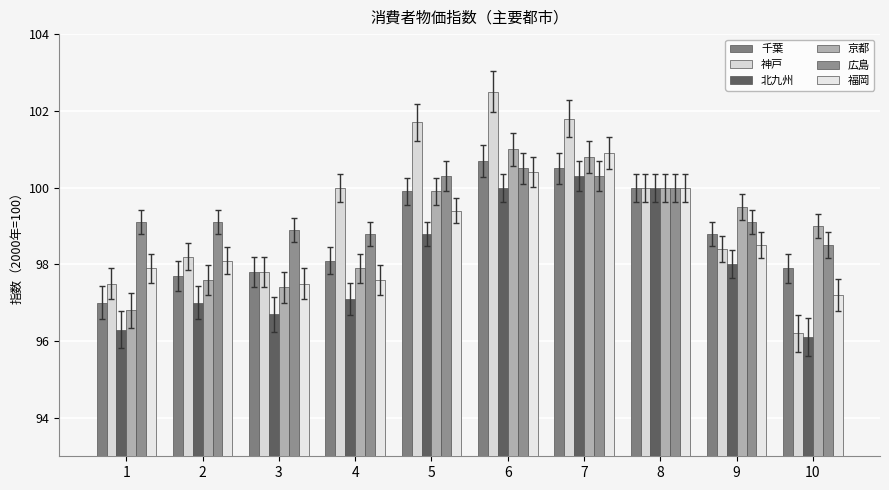

What is the difference between the 福岡 values at 10 and 8?

2.8